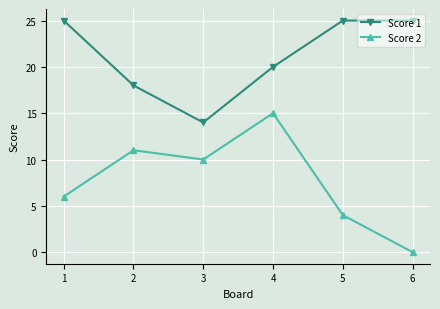

What is the difference between the Score 2 values at 3 and 5?

6